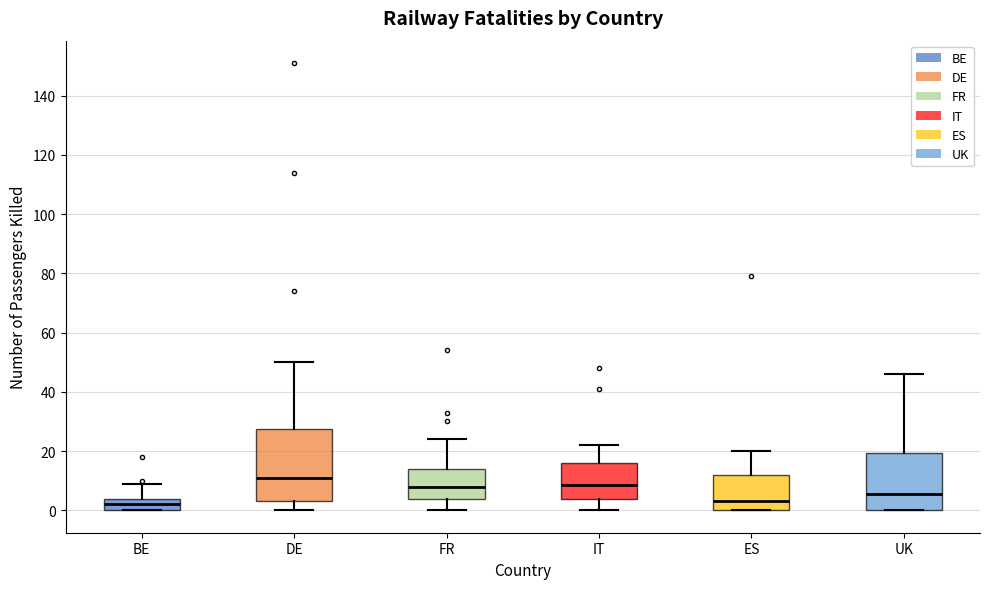

Reading left to right, read every box against the y-axis: the position of its median line, the range the box covers, and the ends of its whiskers. The values are not printed on the chart, so give them approximately, as read against the axis.

BE: median 2, box 0 to 4, whiskers 0 to 10
DE: median 12, box 4 to 28, whiskers 0 to 50
FR: median 8, box 4 to 14, whiskers 0 to 24
IT: median 8, box 4 to 16, whiskers 0 to 22
ES: median 4, box 0 to 12, whiskers 0 to 20
UK: median 6, box 0 to 20, whiskers 0 to 46